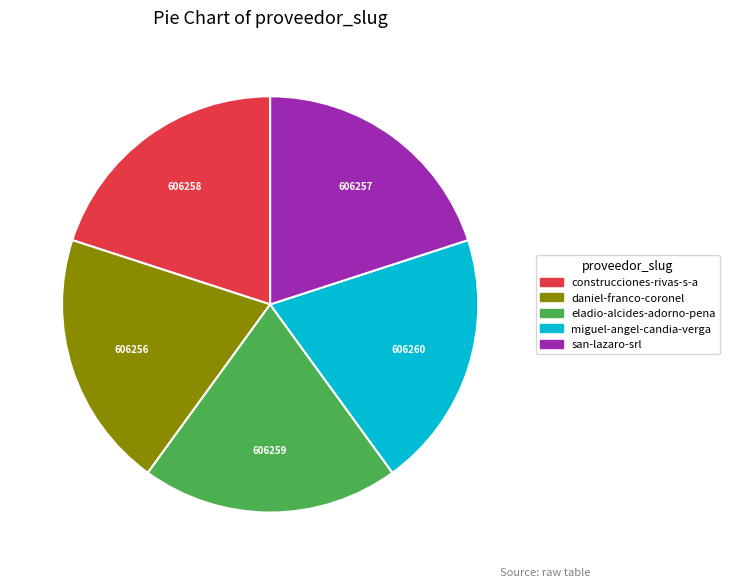

Is the sum of san-lazaro-srl and daniel-franco-coronel greater than half?

No